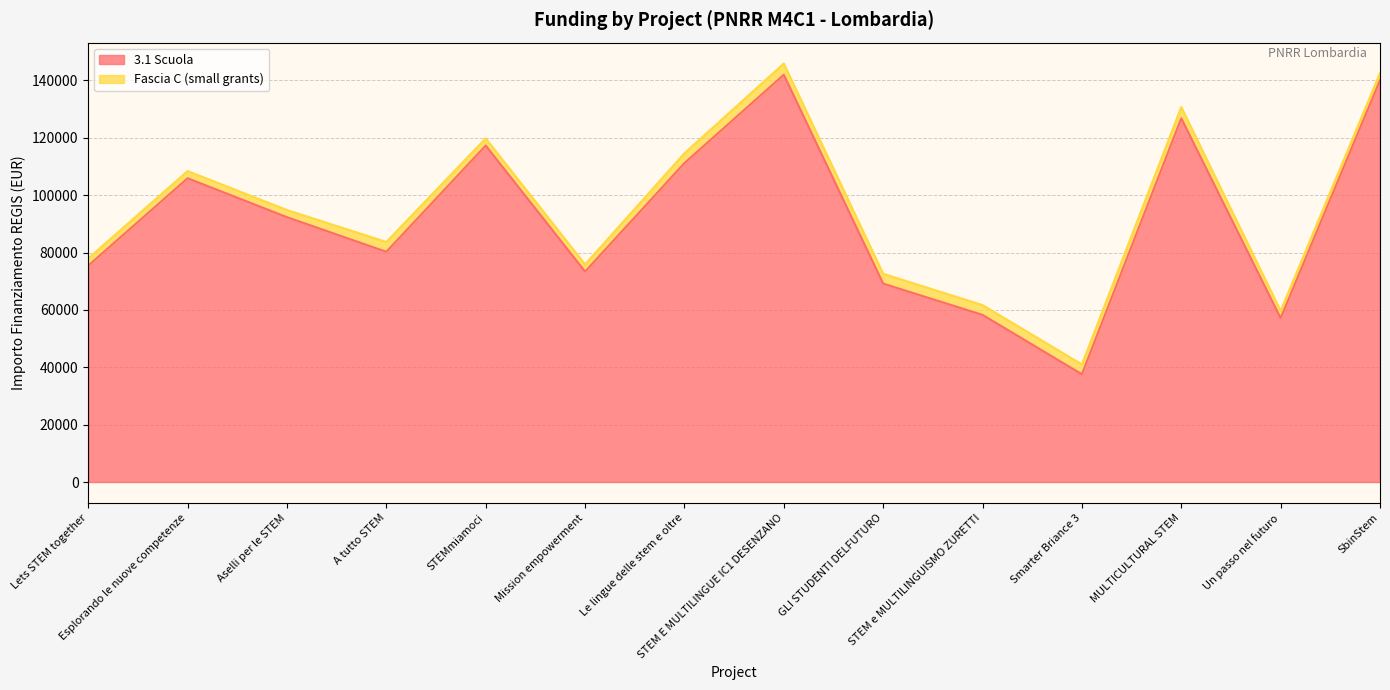

How many interior local valleys (lower than both neighbors) does the data have?

4